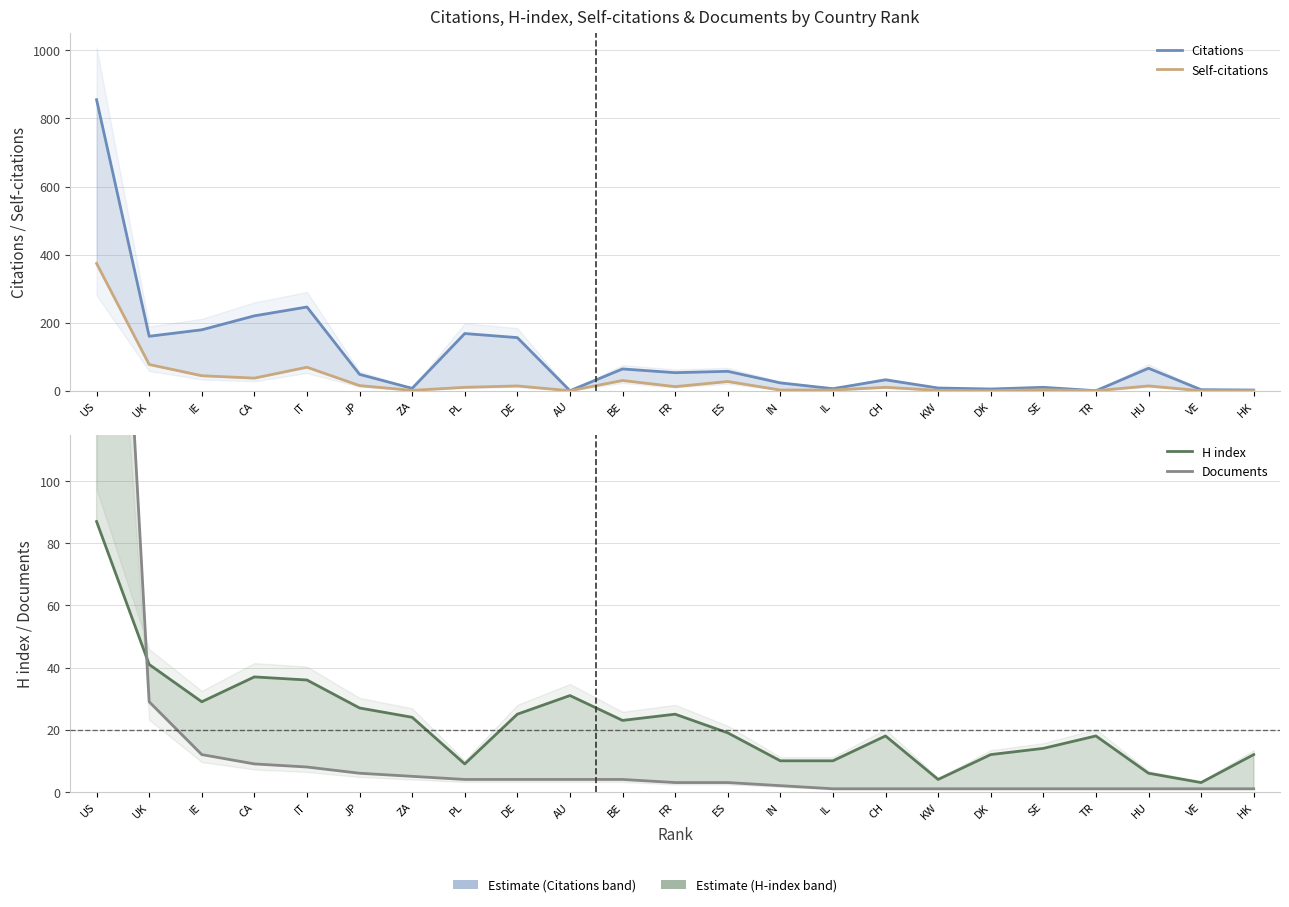

True or false: Documents and Self-citations intersect in this chart.

True